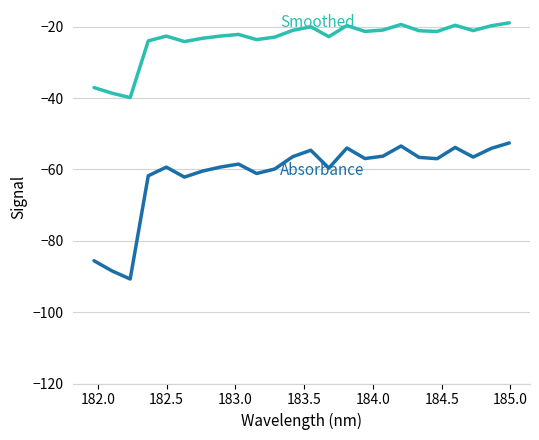

What is the smallest value displayed?

-90.7